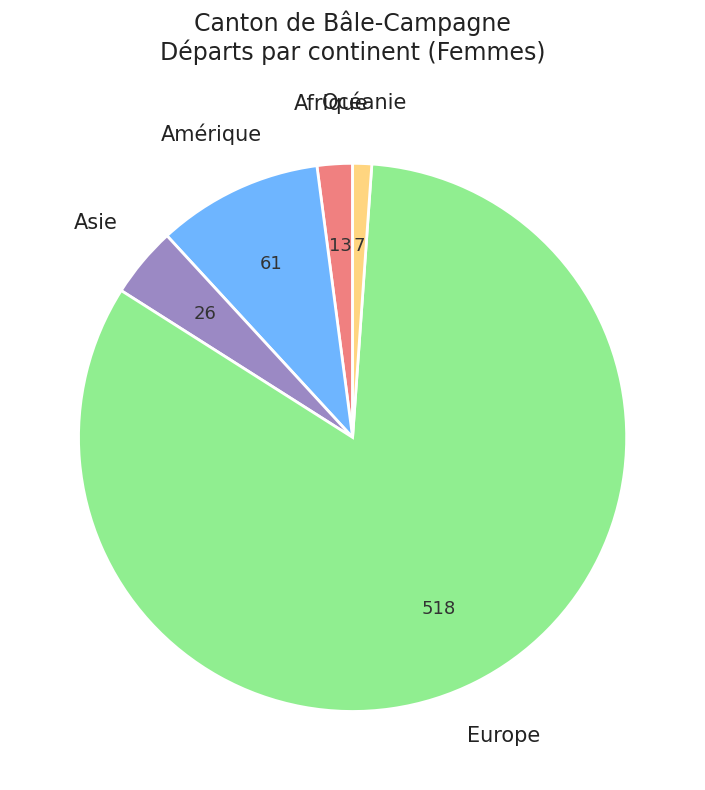

Does any single category account for the majority?

Yes